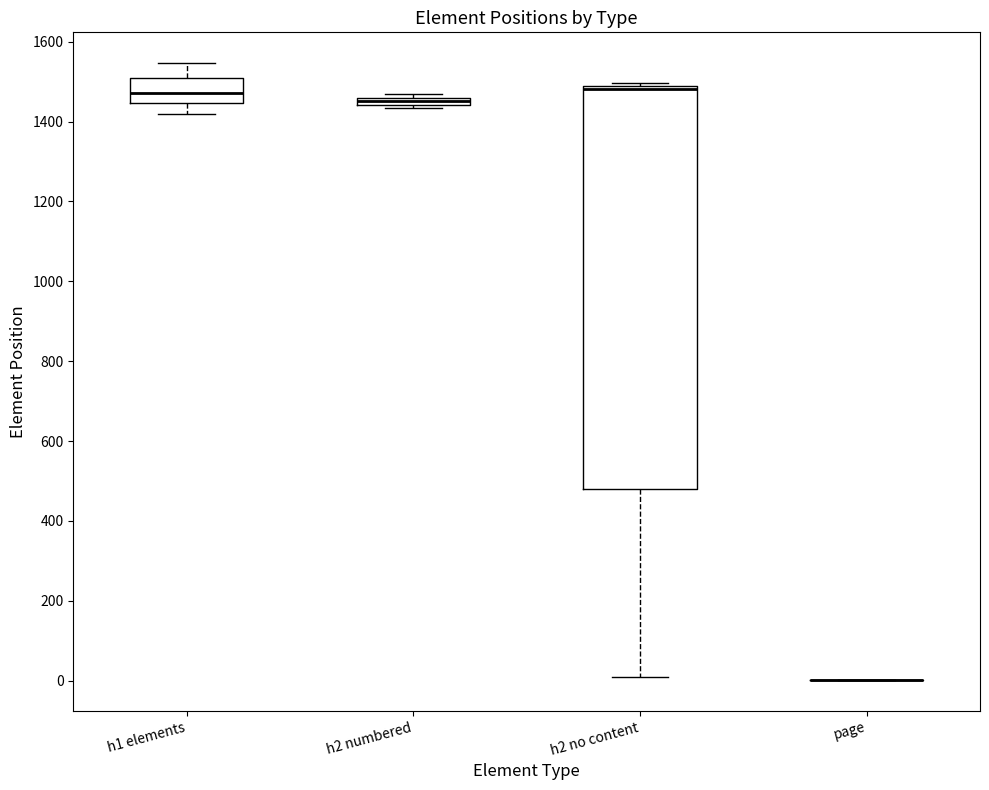

Where is the lower edge of the box for h2 numbered on the y-axis? The values are not printed on the chart, so give them approximately, as read against the axis.

1440